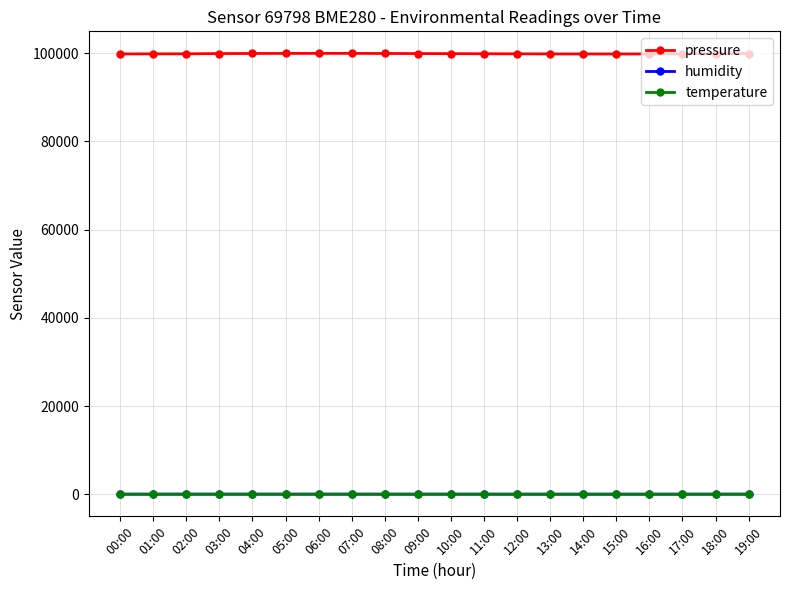

What is the label of the 11th point from the left?

10:00